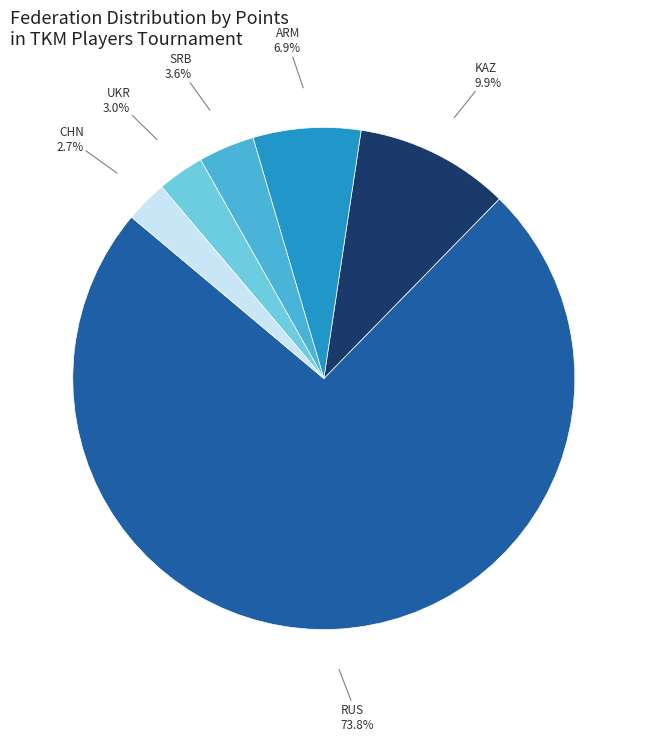

Does any single category account for the majority?

Yes